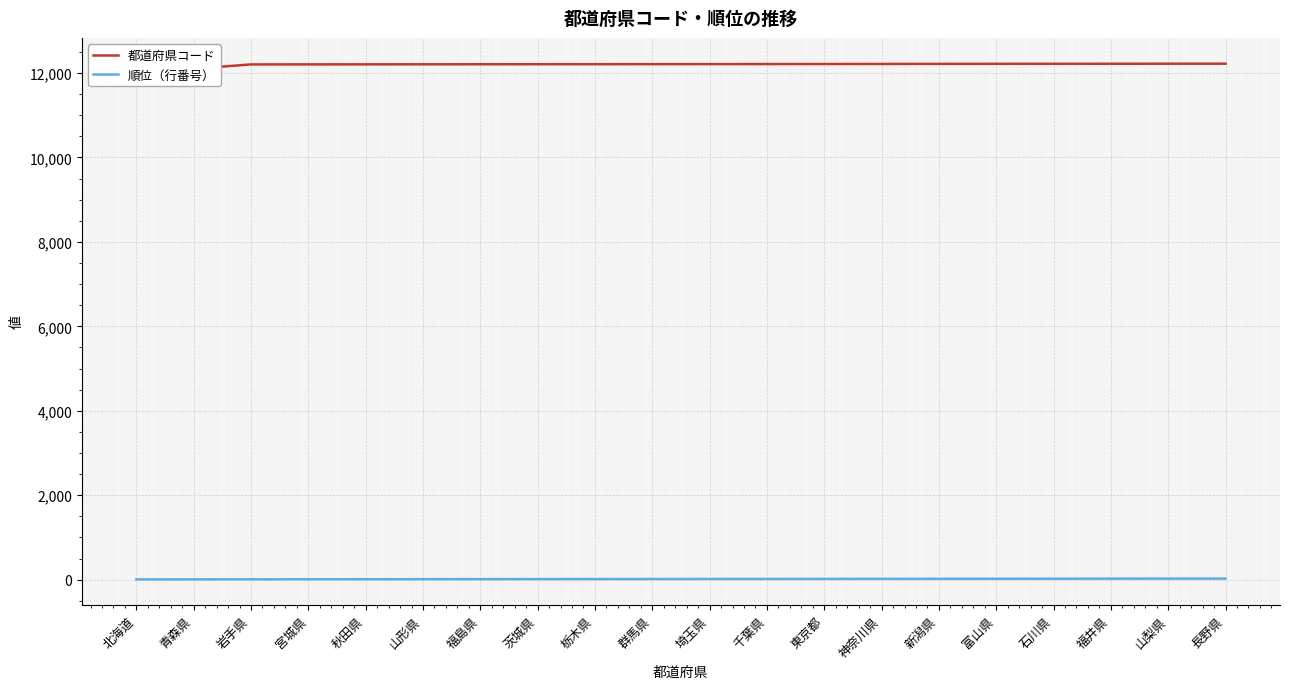

At how many categories does at least one series exceed 6011?

20